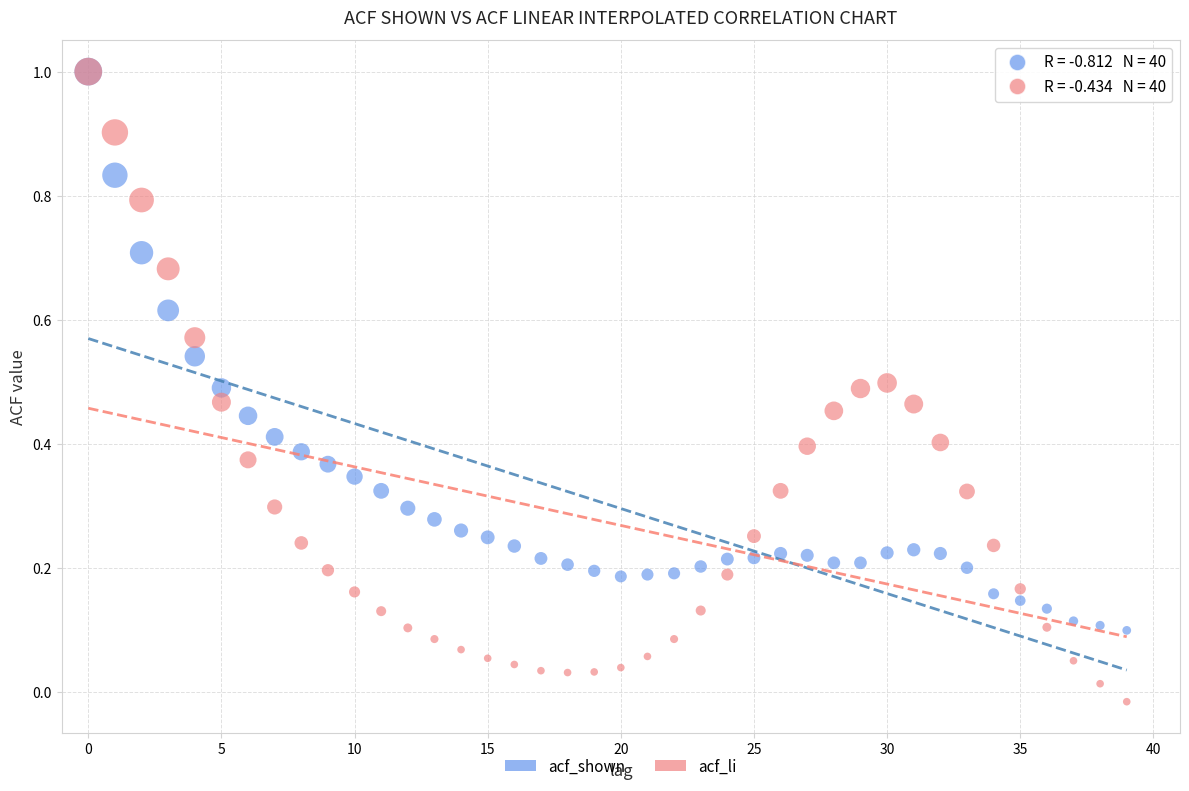

What are all the series names shown in the legend?

acf_shown, acf_li